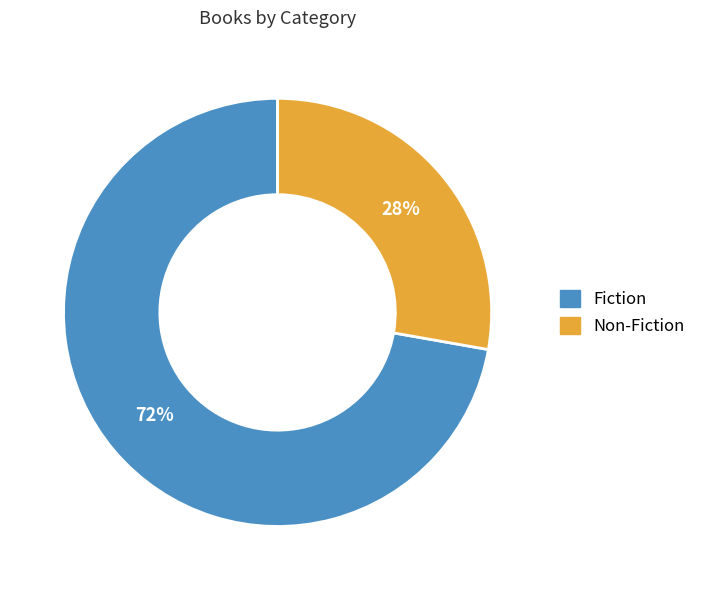

Do Fiction and Non-Fiction together represent more than half of the pie?

Yes